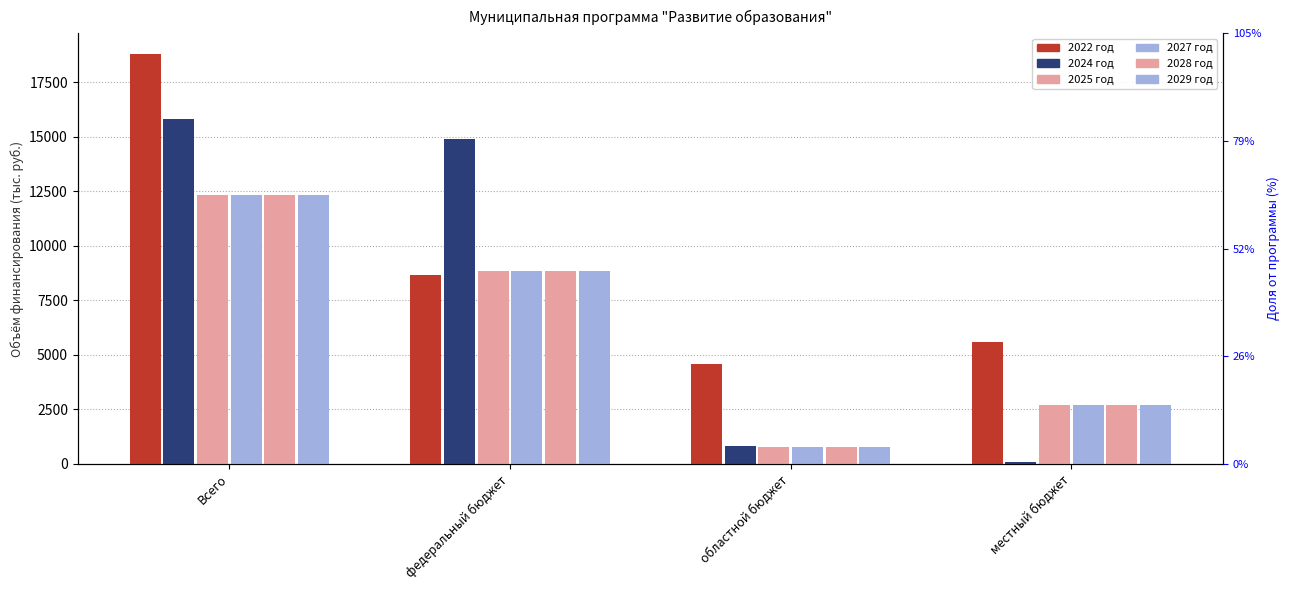

What value does the 2027 год series have at областной бюджет?

758.9